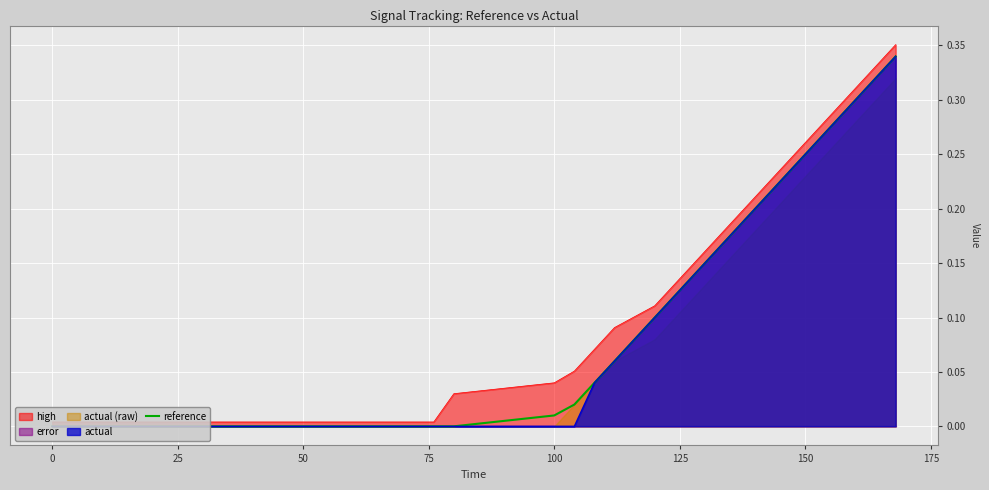

What is the value of the 28th point from the left?

0.1